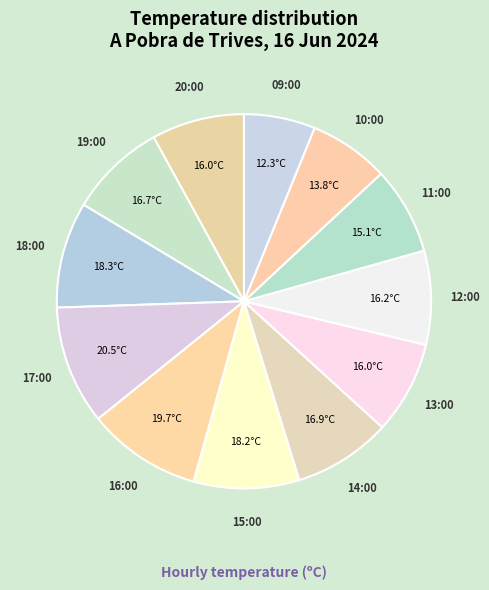

What is the largest slice in the pie chart?

17:00